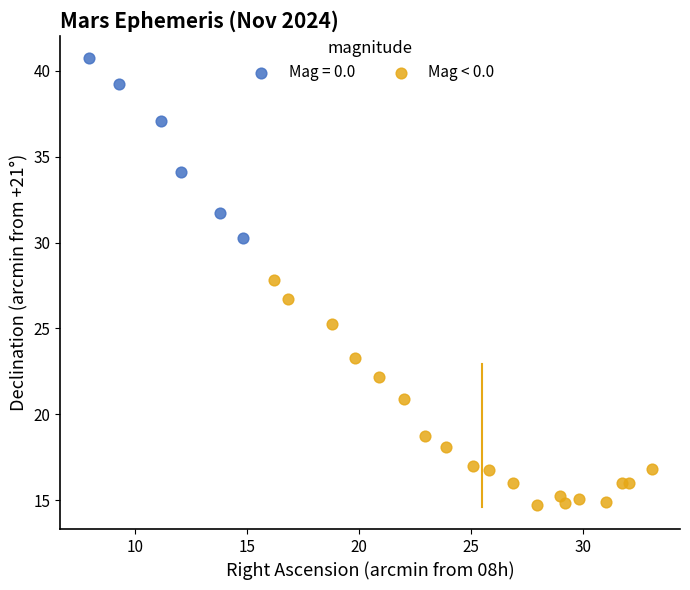

Which series reaches the minimum Y coordinate?

Mag < 0.0